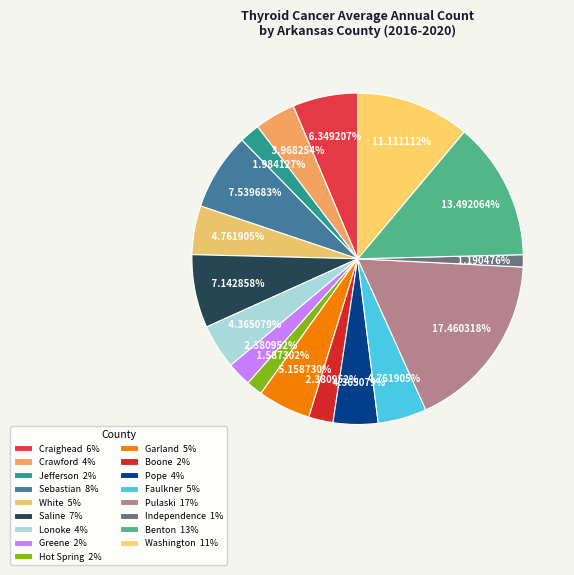

How many slices are in this pie chart?

17